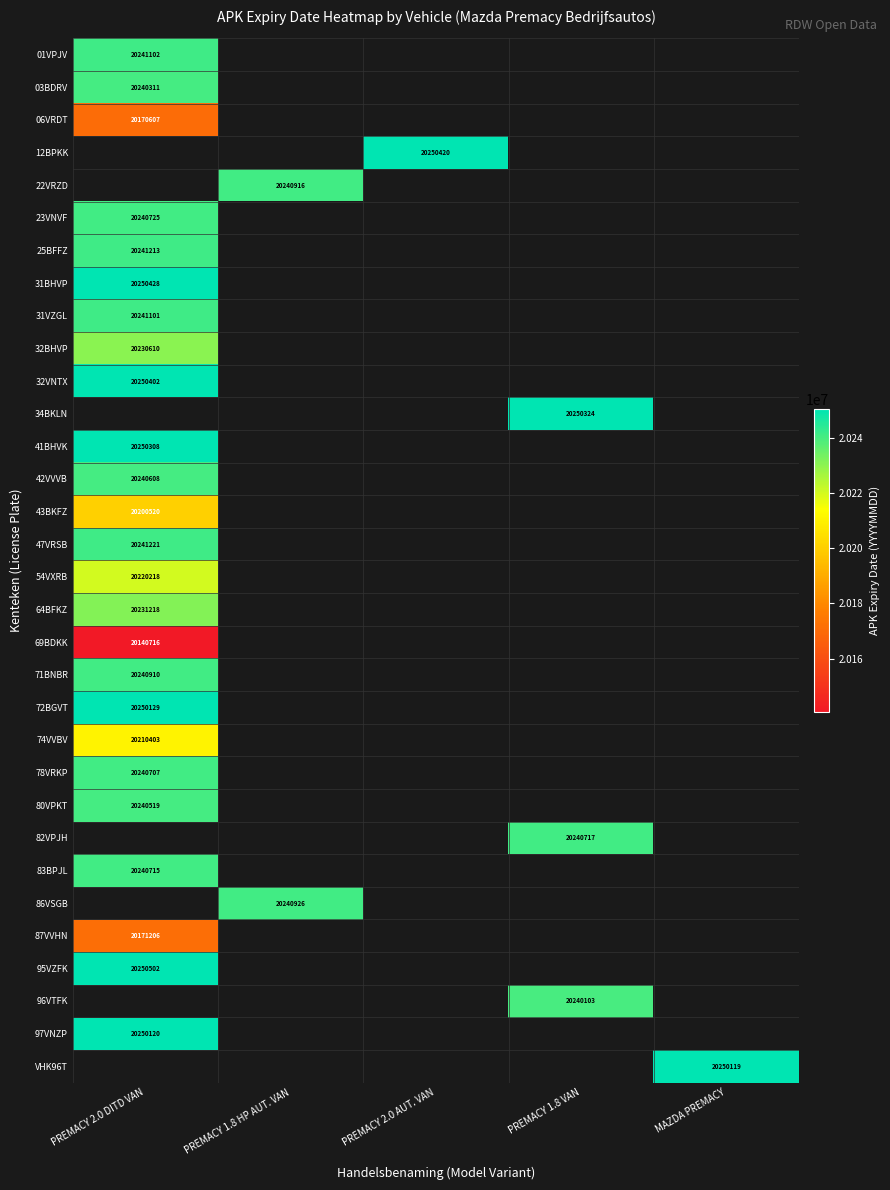

What is the maximum value shown in the chart?

20250502.0